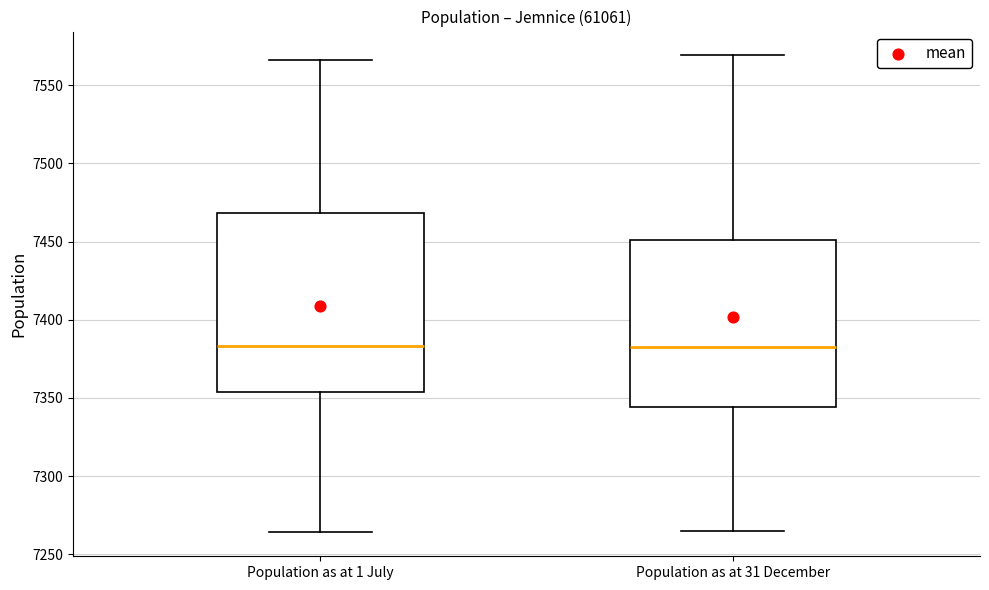

Comparing the boxes themselves (not the whiskers), which one is the tallest?

Population as at 1 July